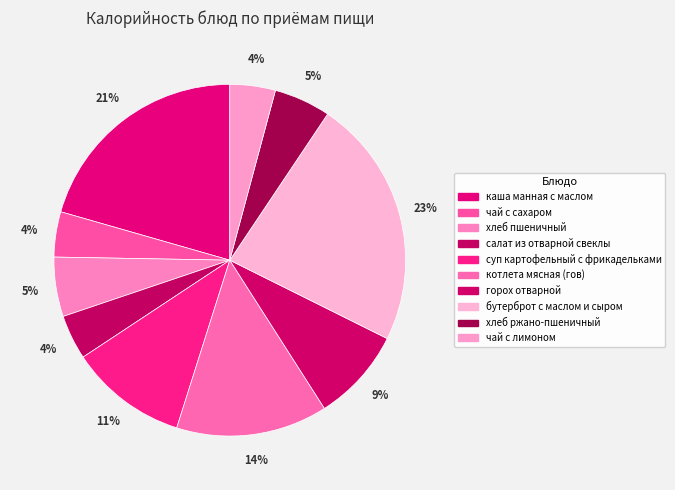

Is it true that чай с лимоном is 1% of the pie?

False